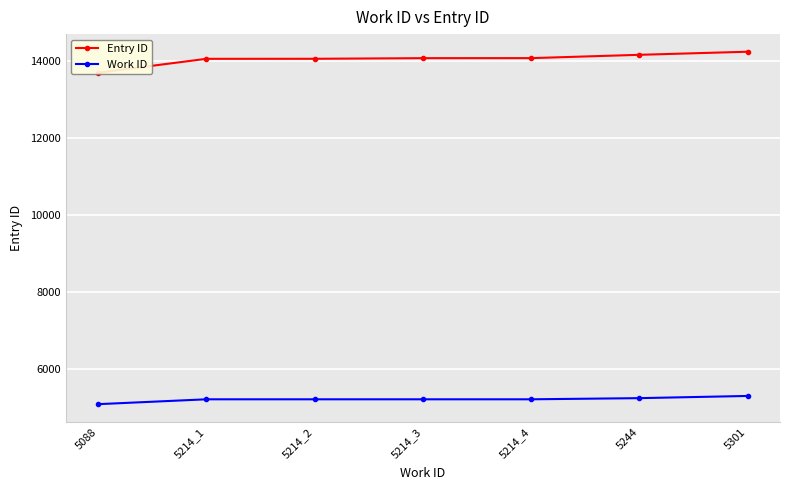

What is the difference between the highest and lowest values at 5214_2?

8836